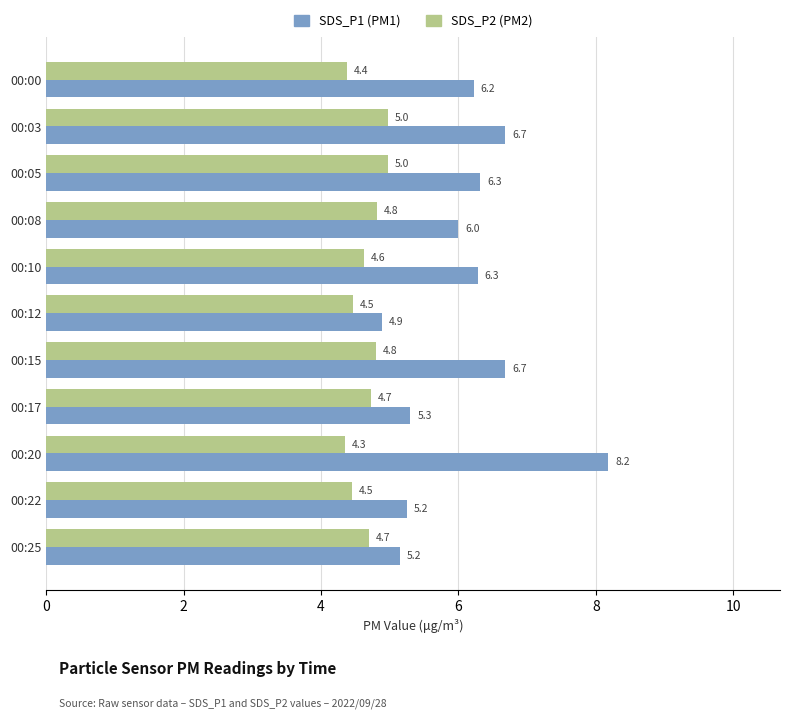

What is the total value across all series at 00:22?

9.7